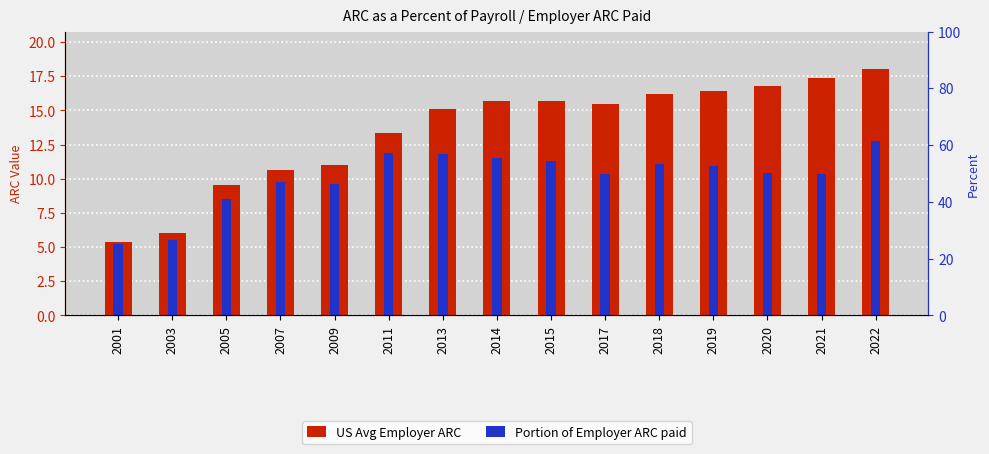

What is the highest value of the US Avg Employer ARC series?

18.1